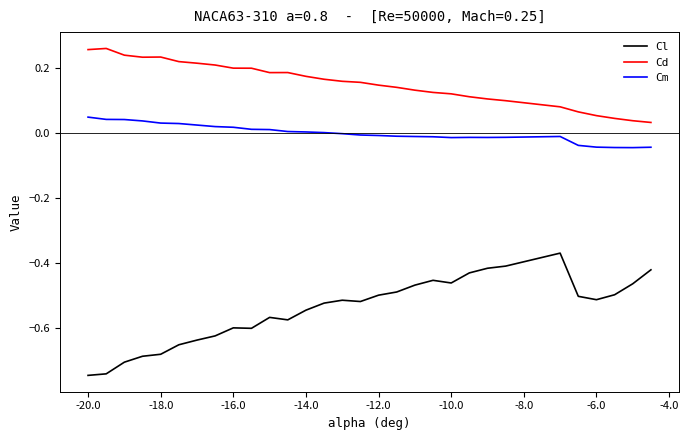

Which series has the largest total across all categories?

Cd